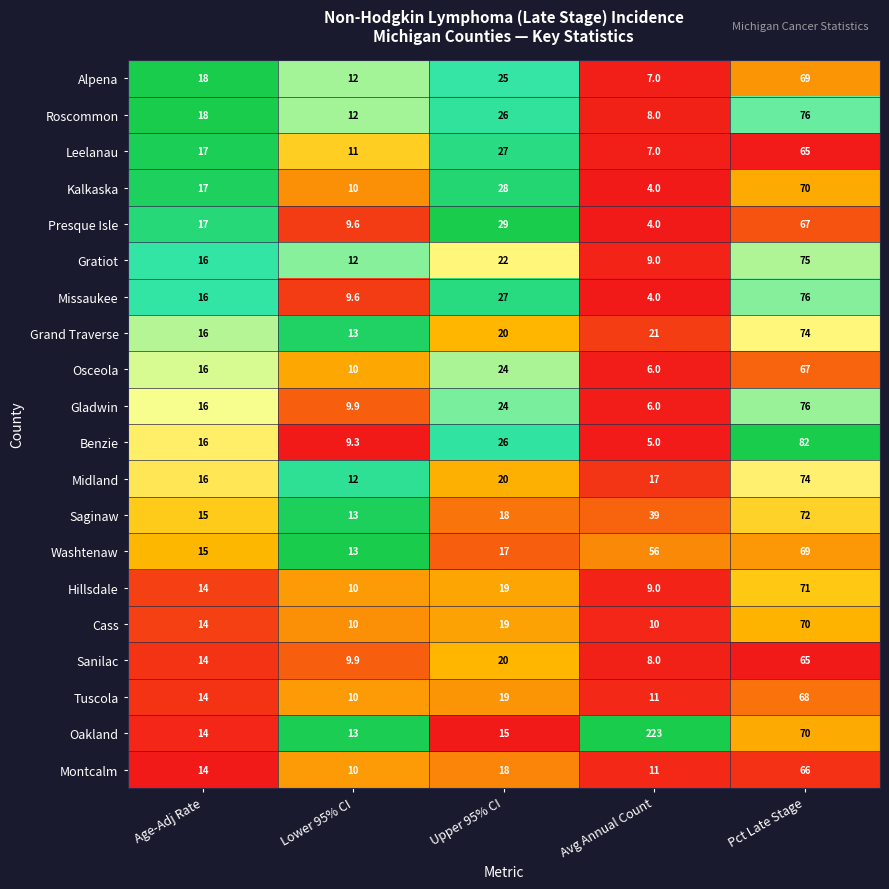

What is the difference between the highest and lowest values at Upper 95% CI?

14.0